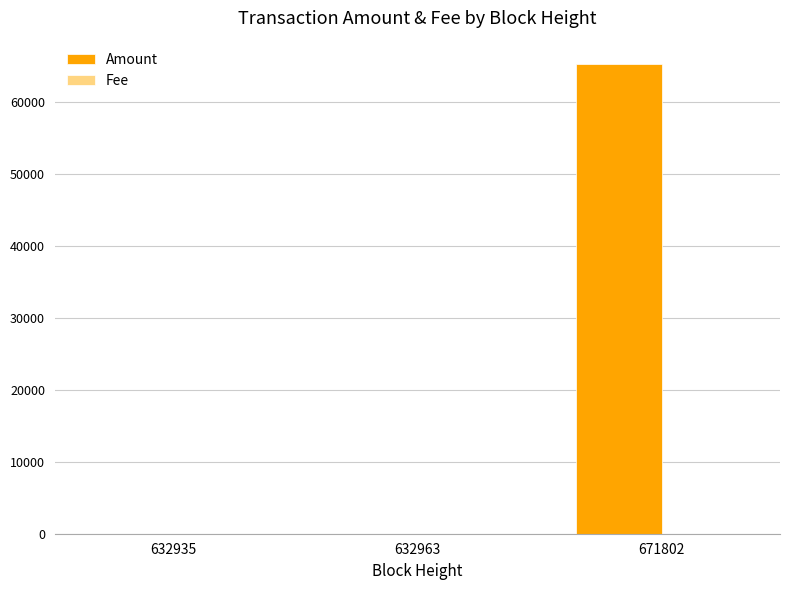

Is it true that Amount equals 44005.8 at 671802?

False